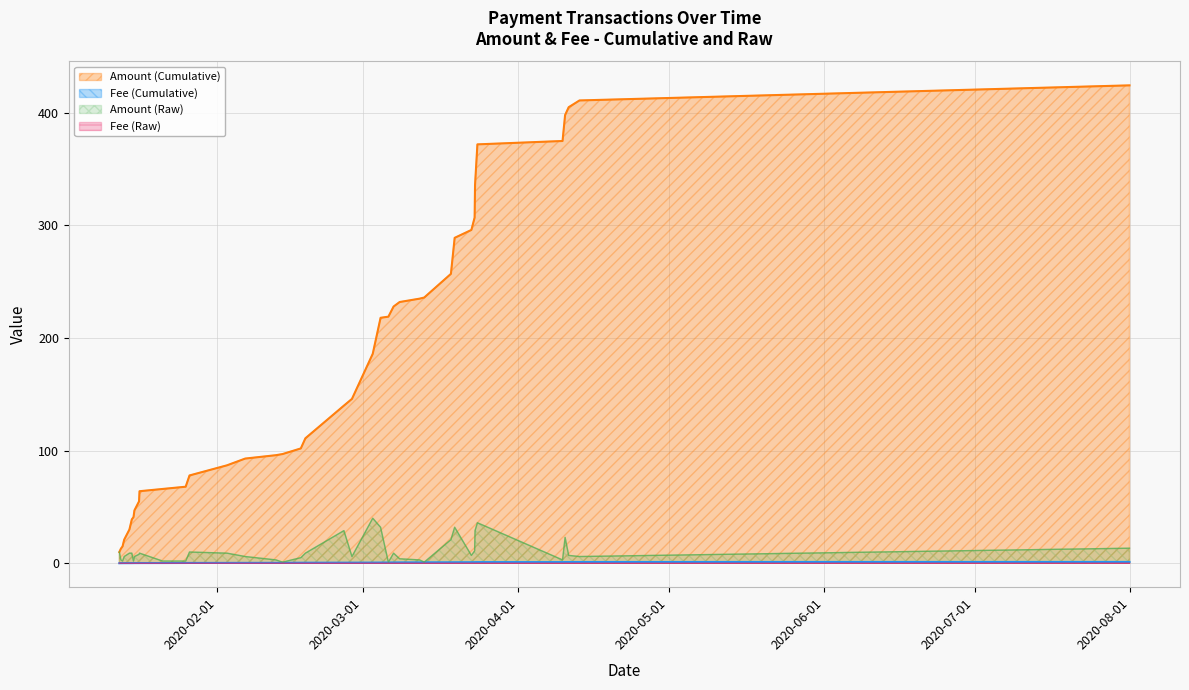

What is the maximum value for Fee?

0.1